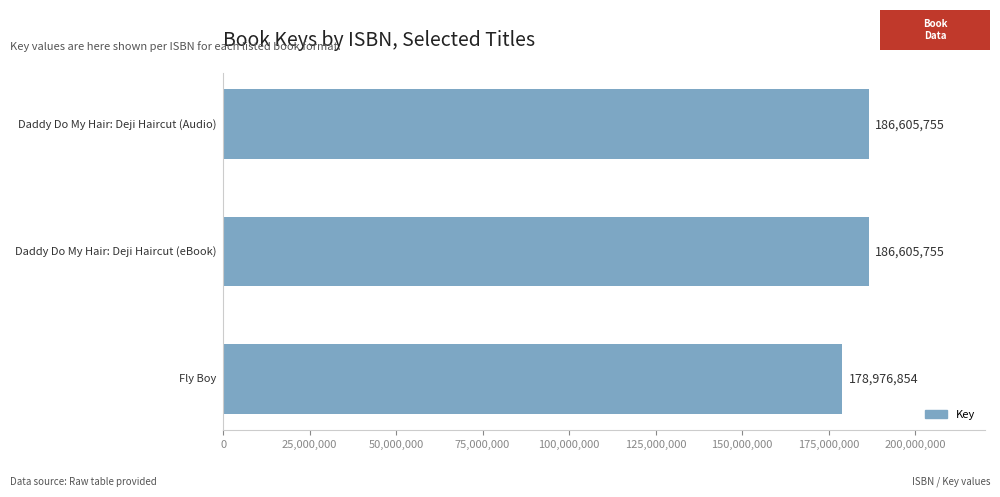

How many bars are there in total?

3